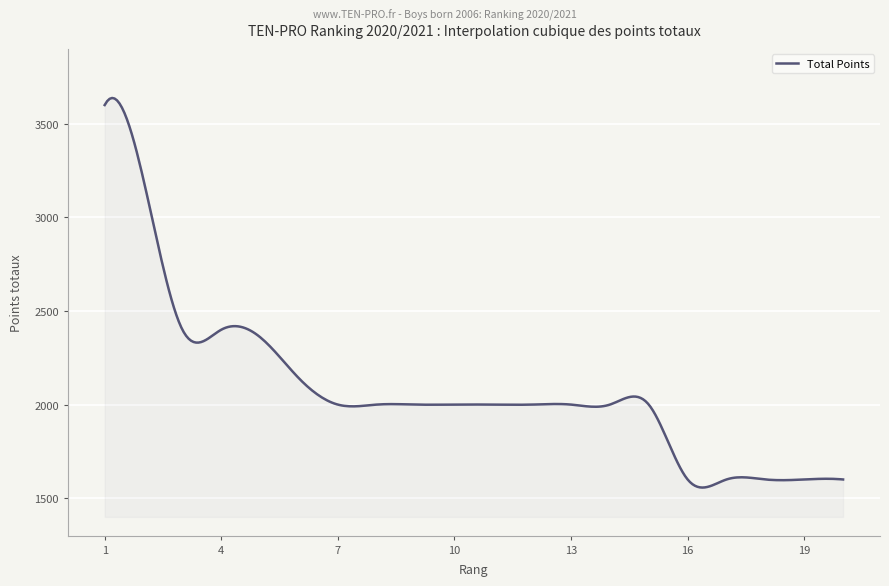

What is the difference between the maximum and minimum values?

2081.0